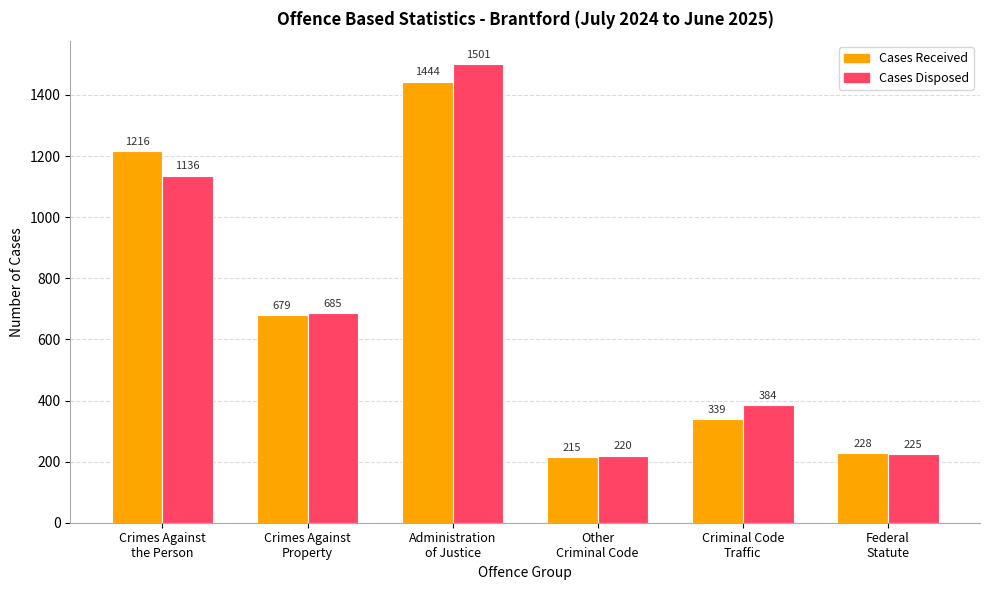

Read the Cases Disposed value at Crimes Against
the Person, to the nearest 100.

1100